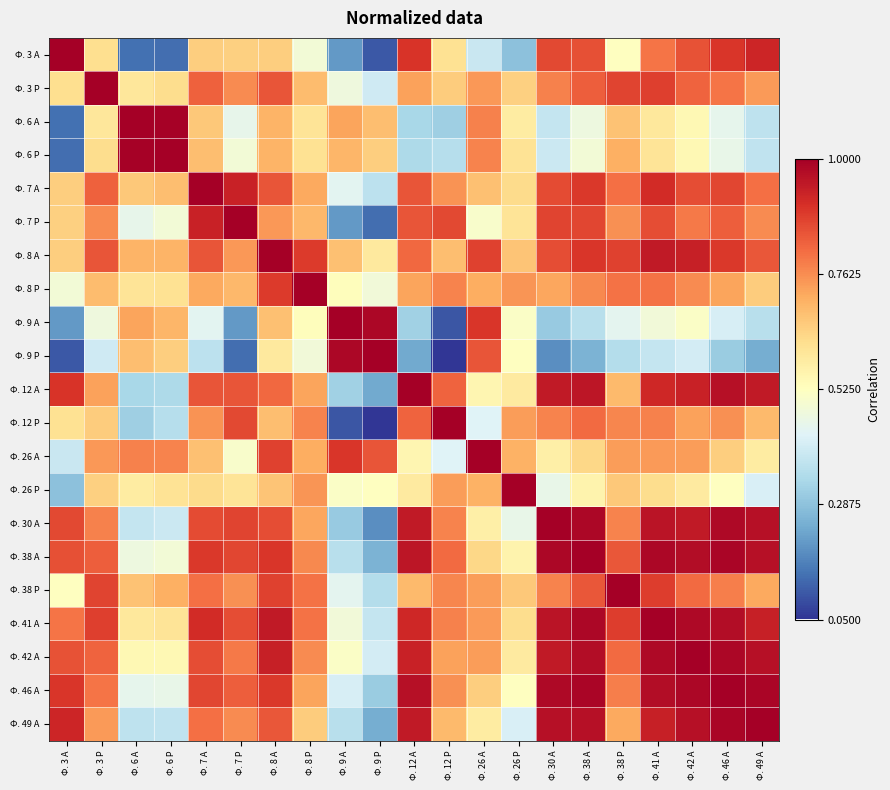

How many categories are shown in the chart?

21